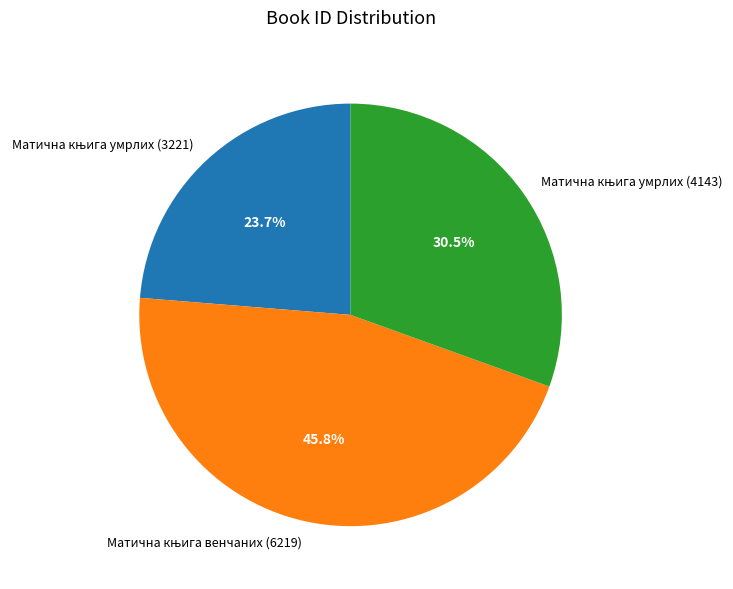

Is there a majority slice in this chart?

No